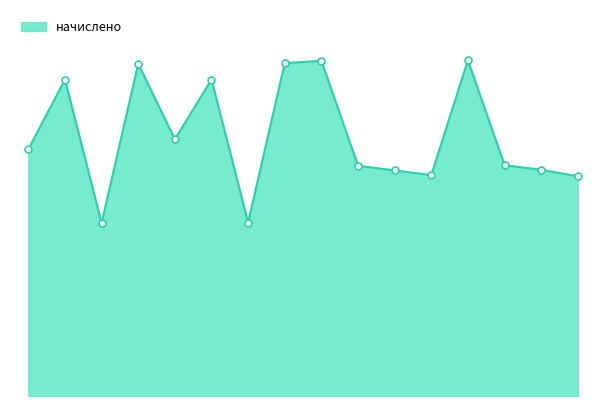

How many interior local peaks (higher than both neighbors) does the data have?

5